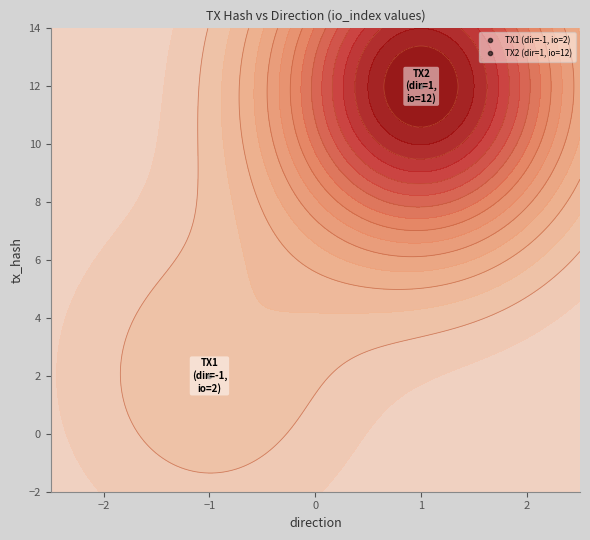

The d8894f734a7bb2ab1124459a7eee115cd01baf9 series shows 3 at io_index. True or false?

False